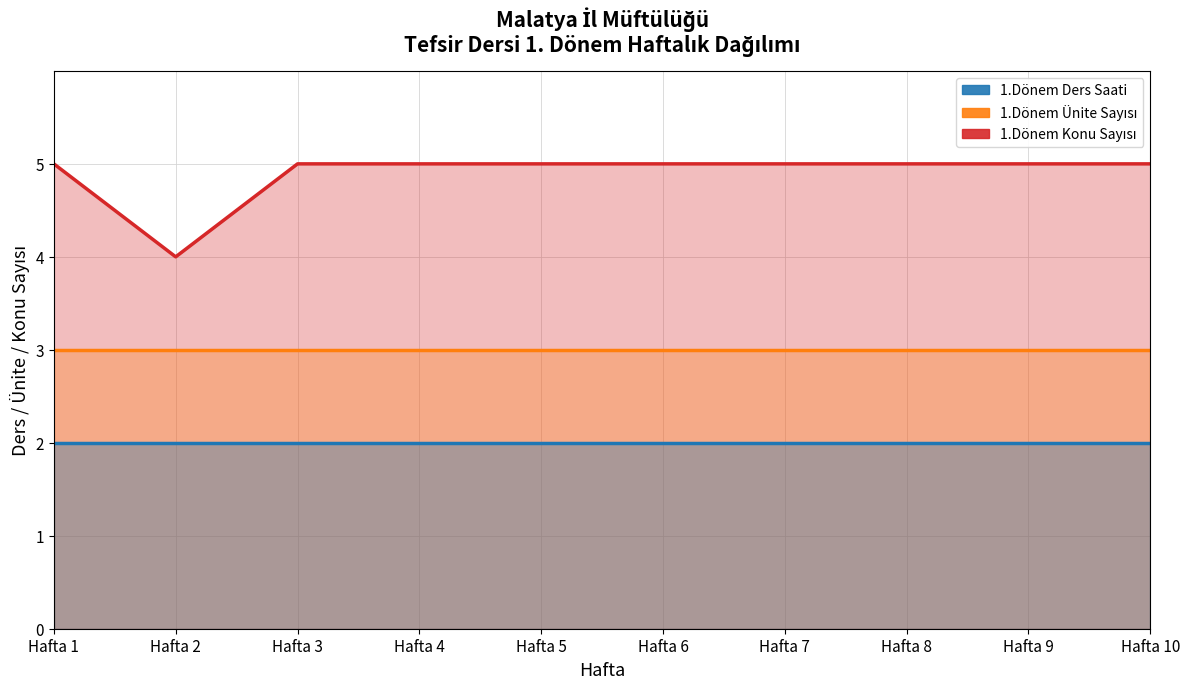

Is the value of 1.Dönem Ders Saati at Hafta 7 greater than the value of 1.Dönem Konu Sayısı at Hafta 1?

No